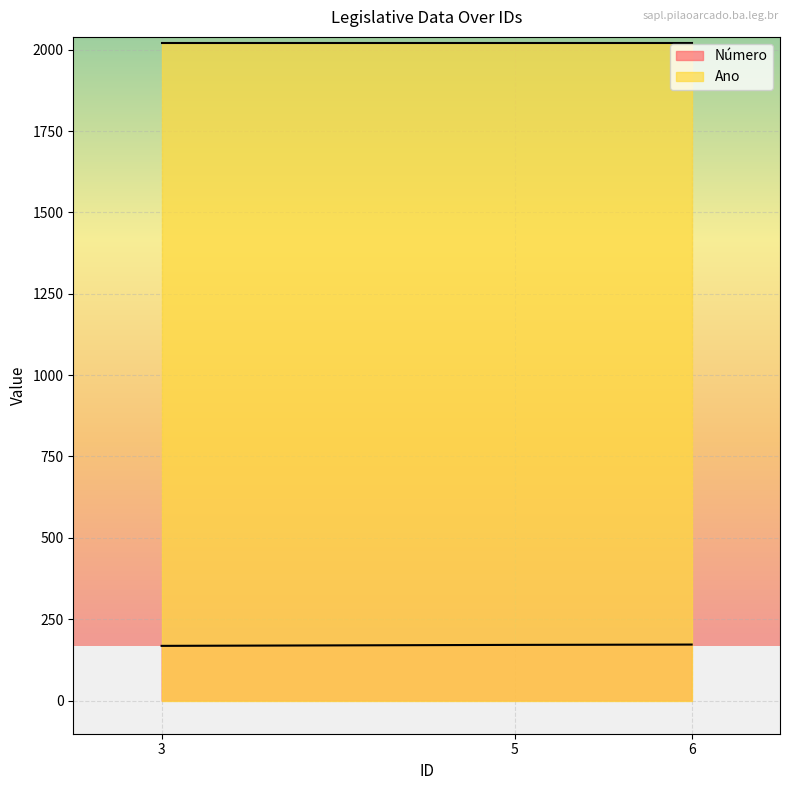

What value does the data have at 3?

168